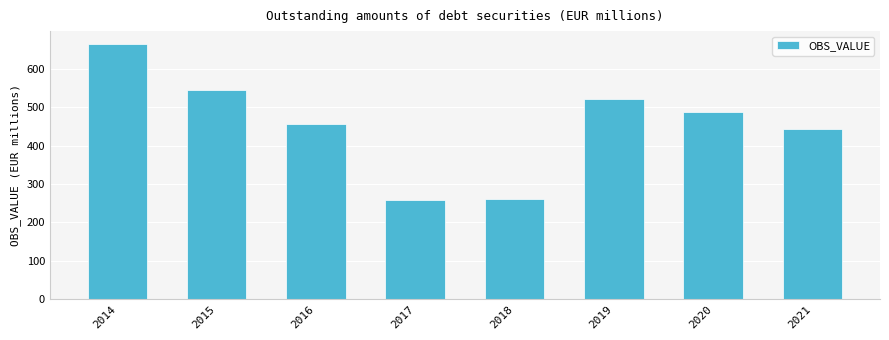

What is the change in value from 2014 to 2015?

-119.6